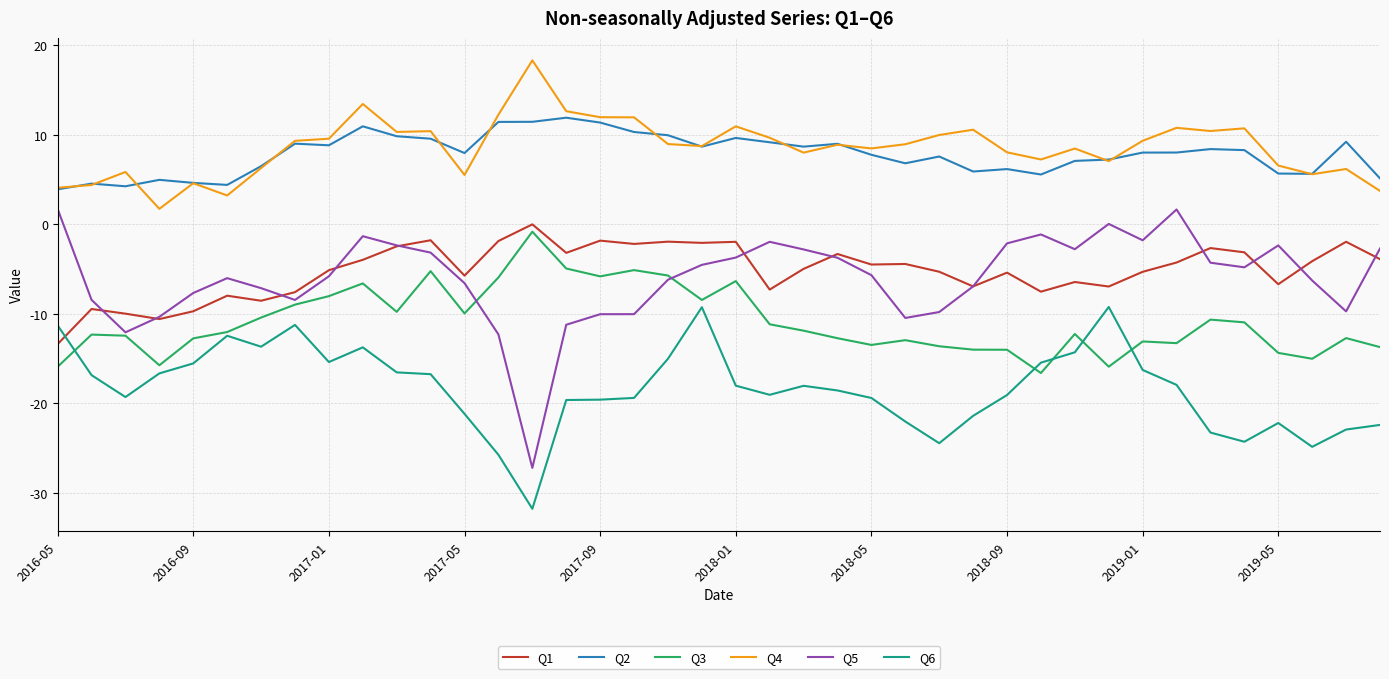

What is the minimum value shown in the chart?

-31.8